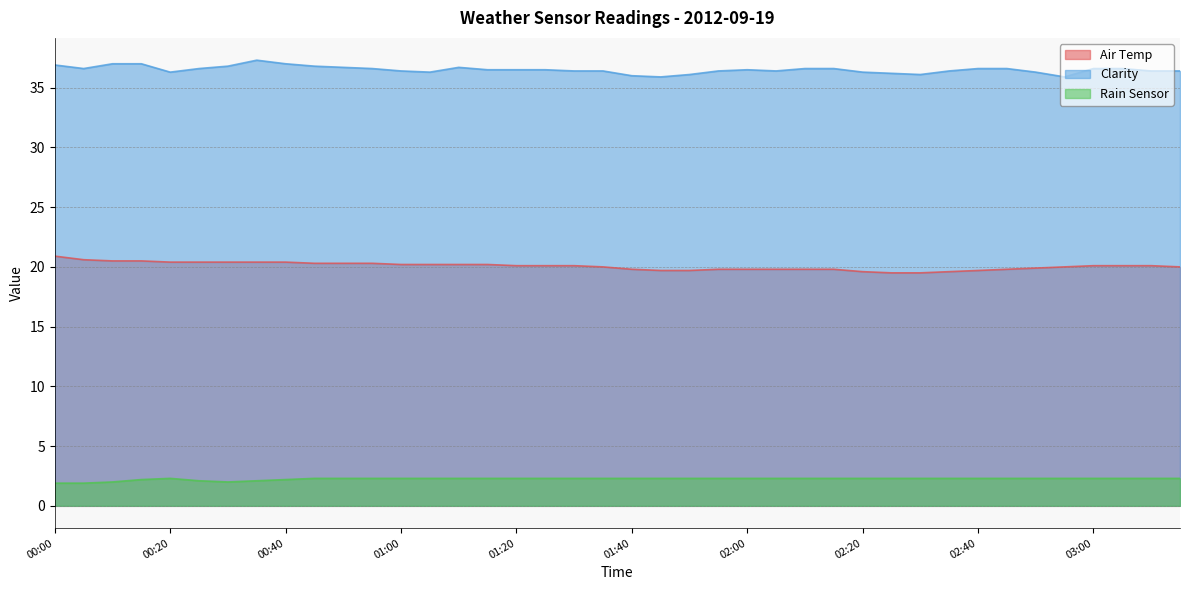

What is the spread (max minus min) of values at 00:20?

34.0